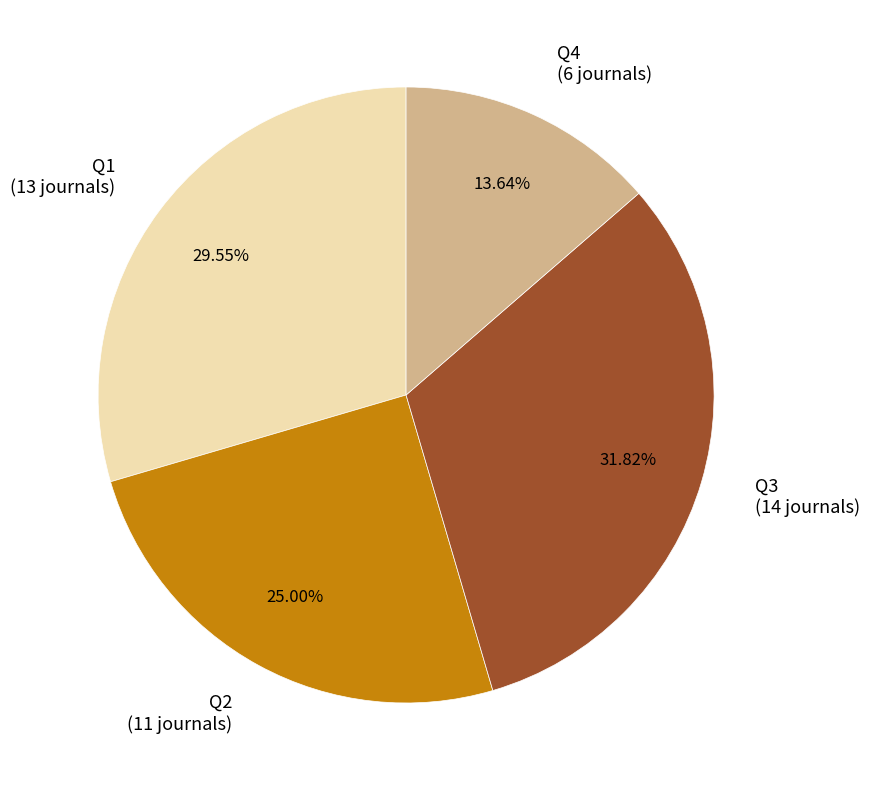

Approximately how many times larger is the value at Q3 compared to Q4?

2.3